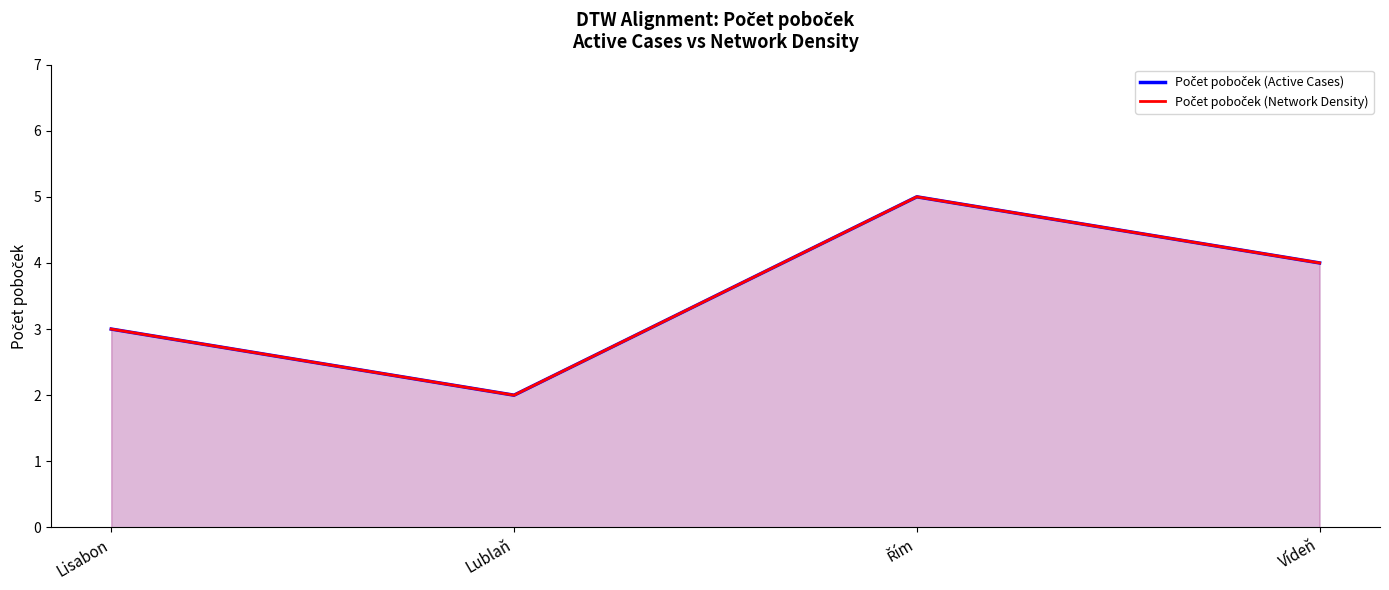

The Počet poboček (Active Cases) series shows 5 at Řím. True or false?

True